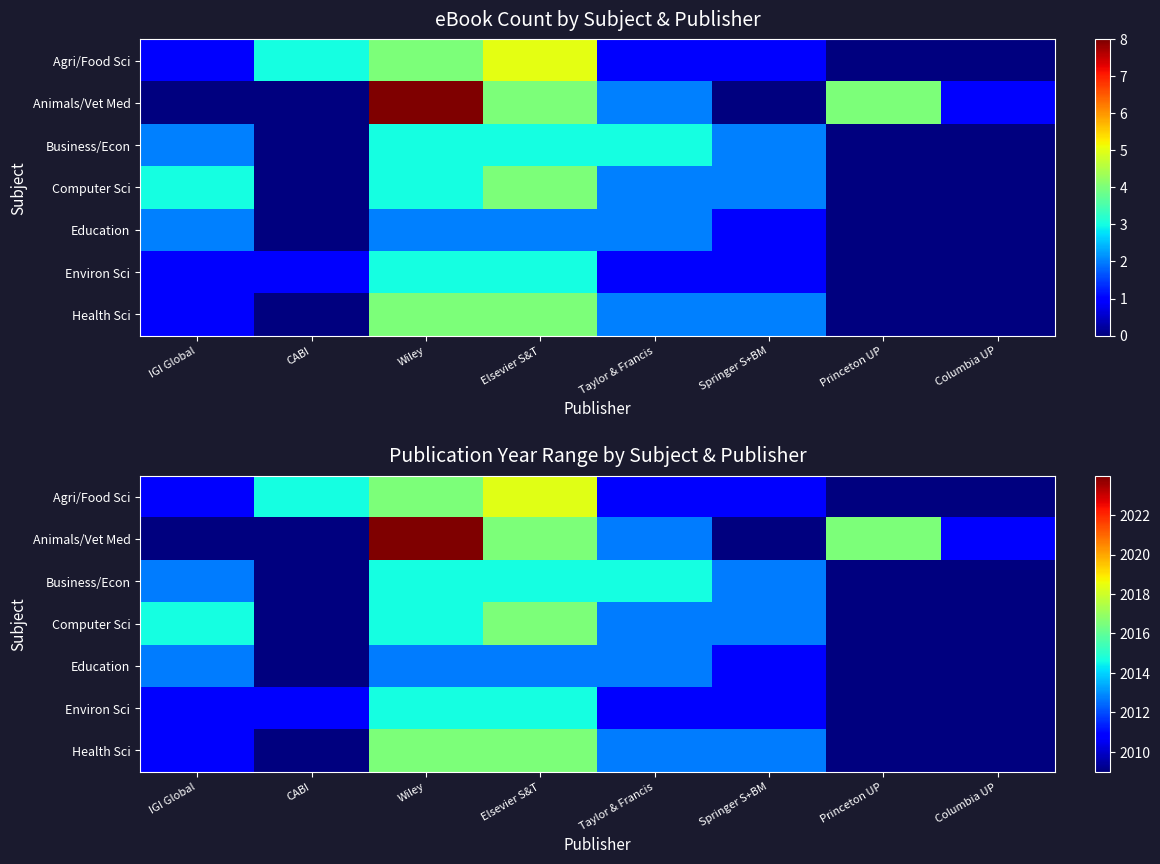

What is the highest value of the Business/Econ series?

2014.6